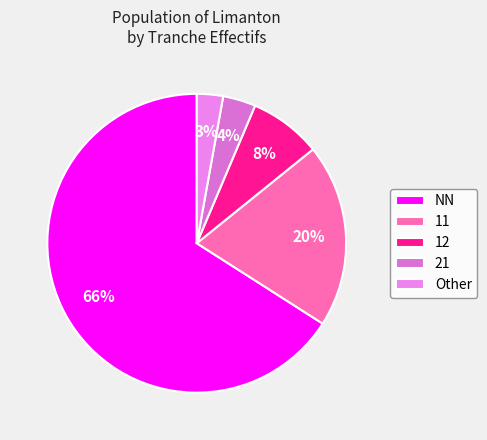

Does any single category account for the majority?

Yes